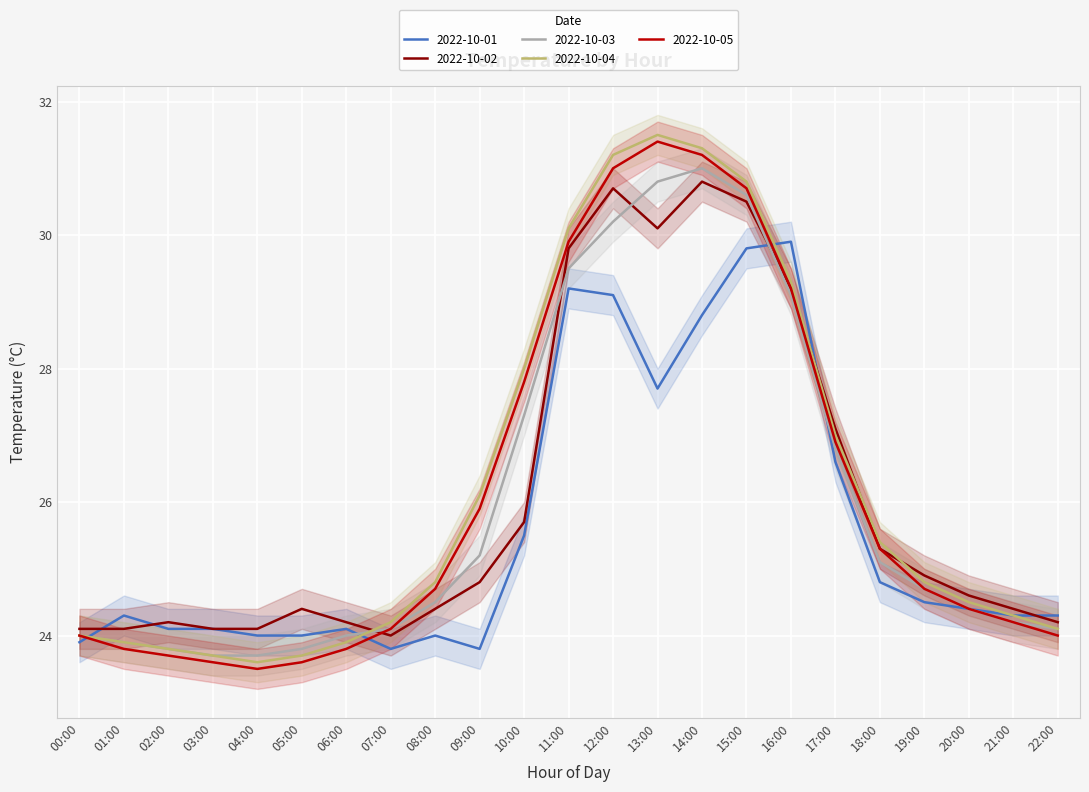

How many interior local peaks does the 2022-10-04 series have?

1